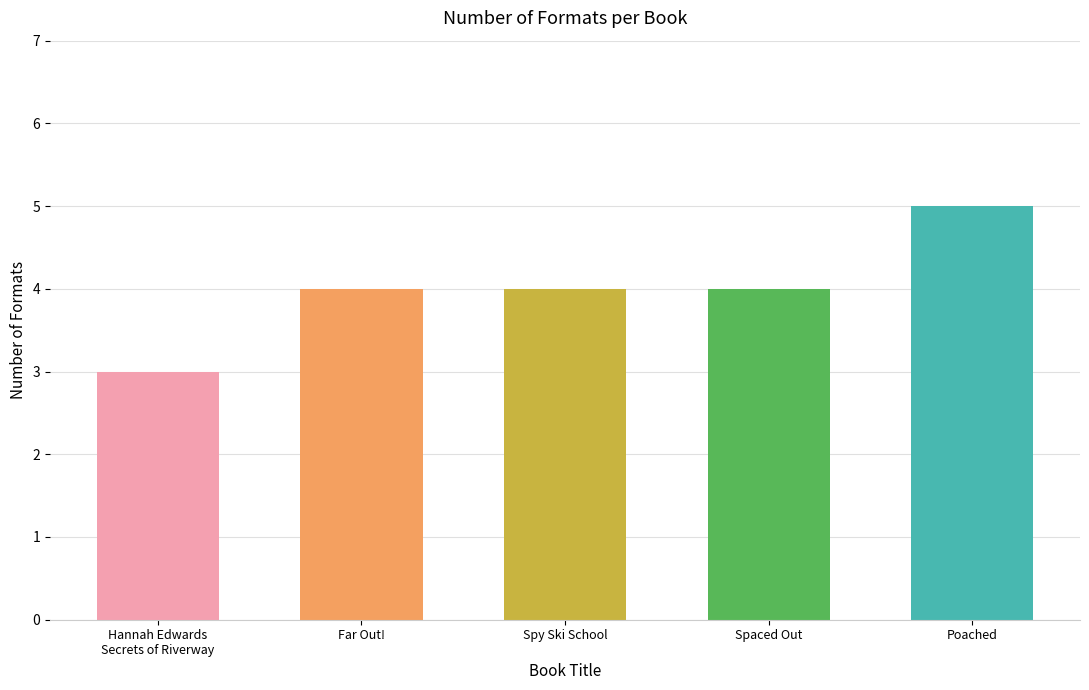

How many values are between 4 and 5?

4